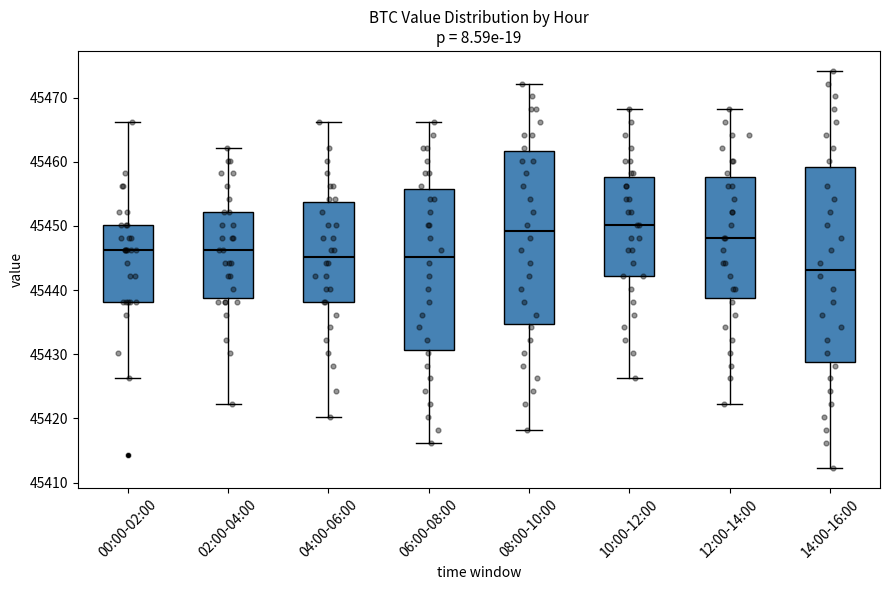

Which box is the tallest, from its lower edge to its upper edge?

14:00-16:00